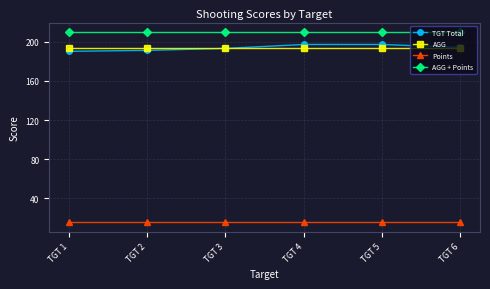

Between TGT 1 and TGT 4, which series saw the biggest shift?

TGT Total